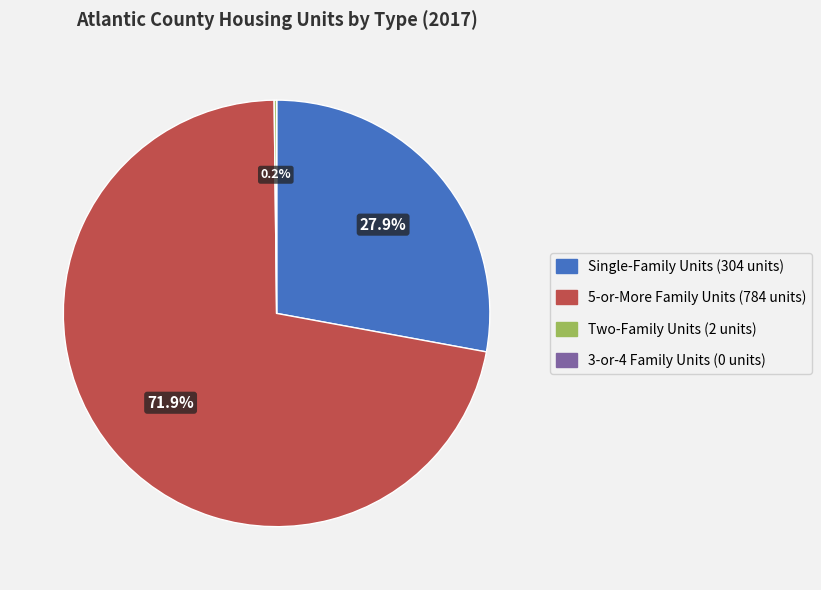

Is there any slice that represents more than half of the pie?

Yes